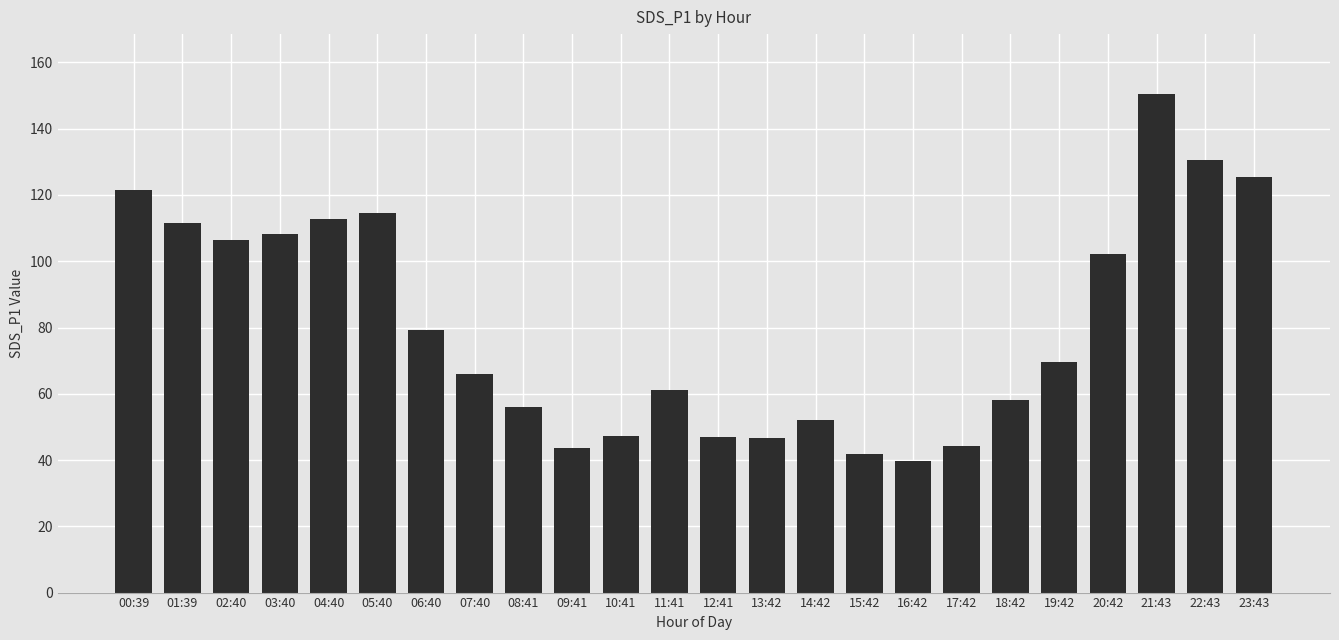

What is the label of the 4th bar from the left?

03:40